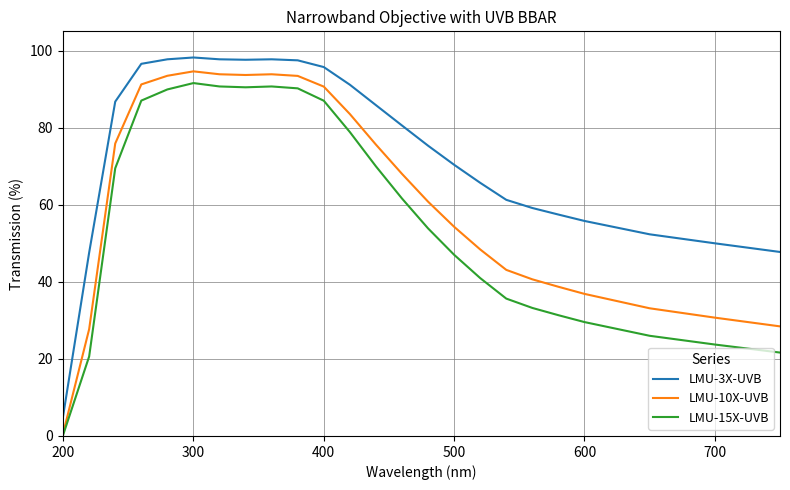

True or false: LMU-3X-UVB and LMU-15X-UVB intersect in this chart.

False